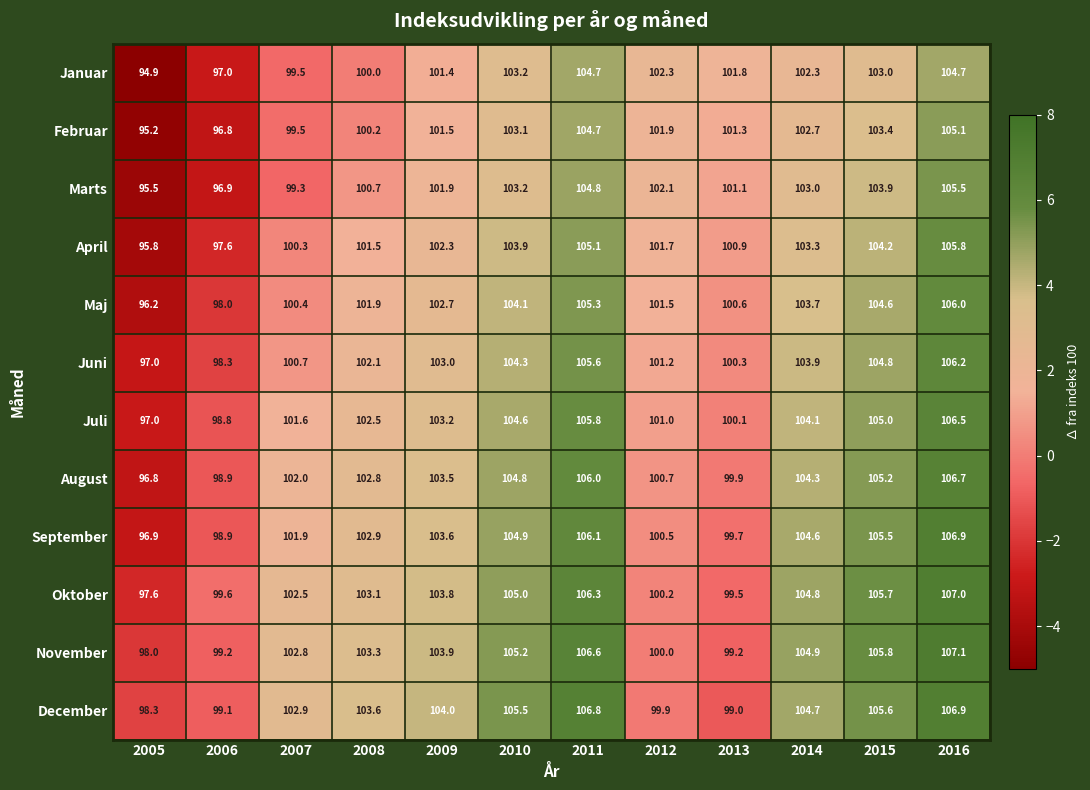

Which series has the largest total across all categories?

December